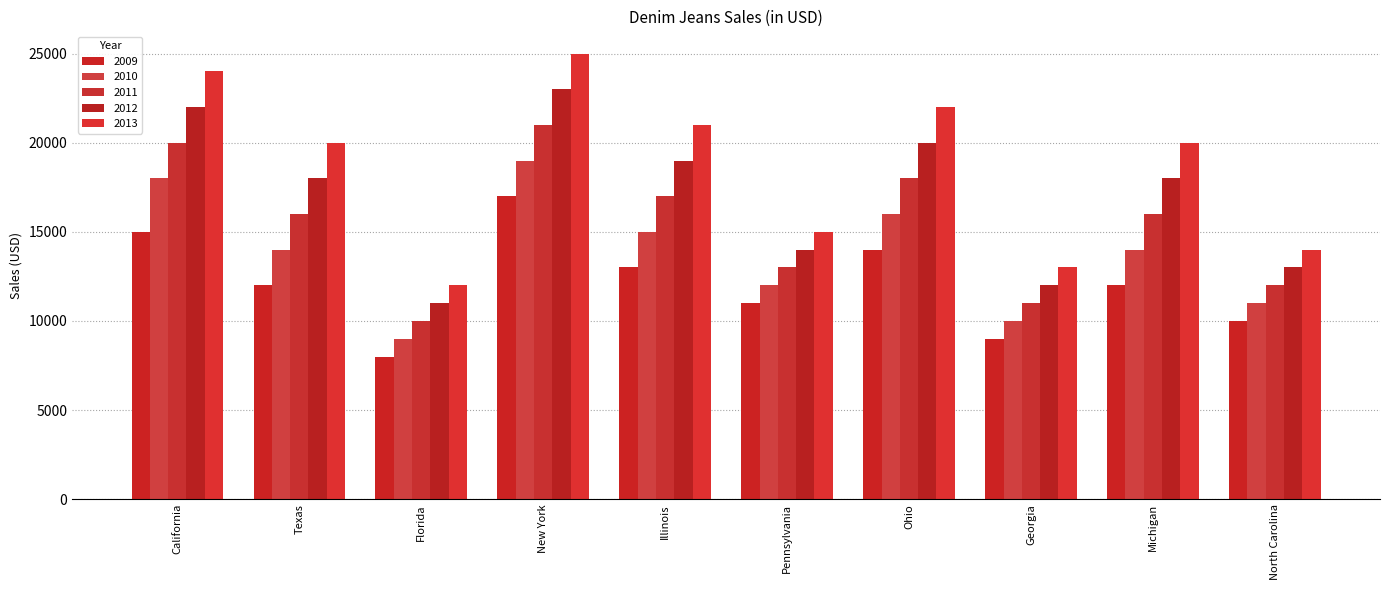

True or false: 2013 has a value of 12000 at Florida.

True